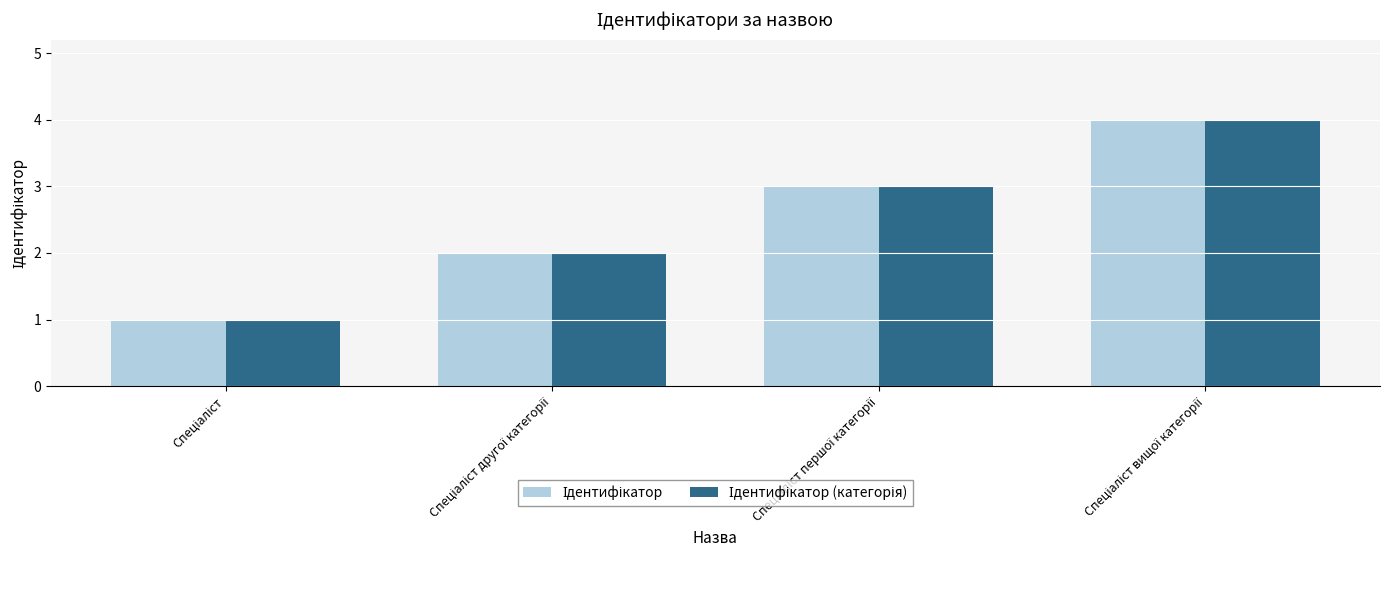

How many data points does each series have?

4